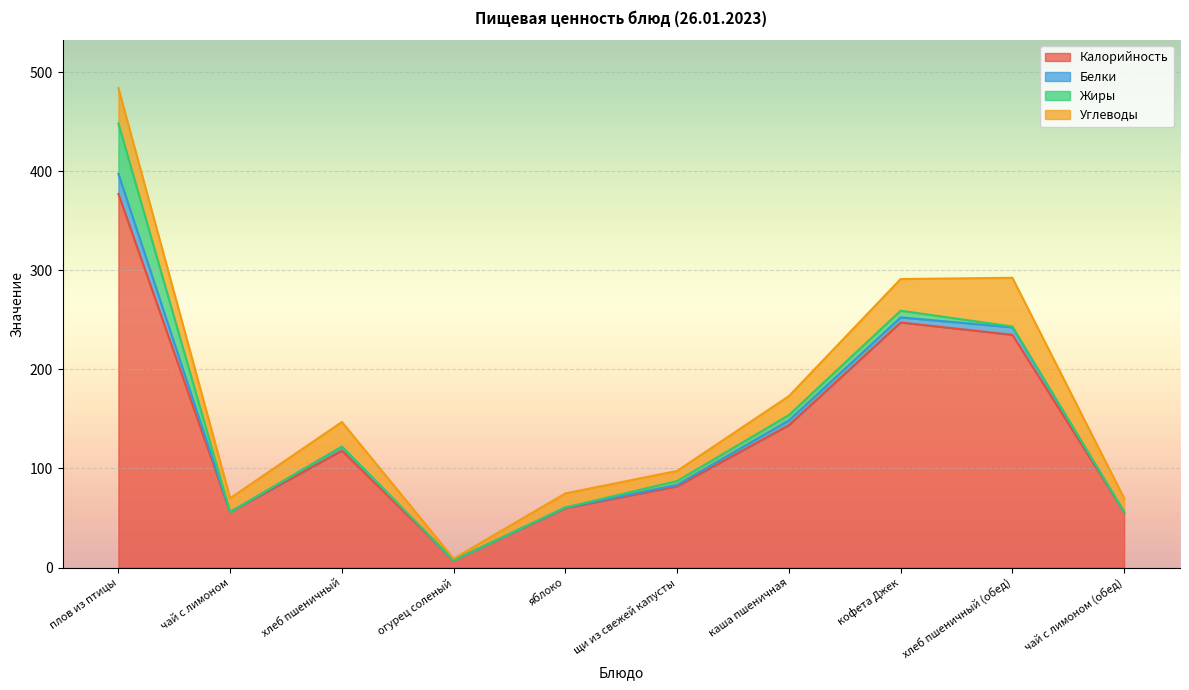

True or false: Белки and Калорийность cross at least once.

False